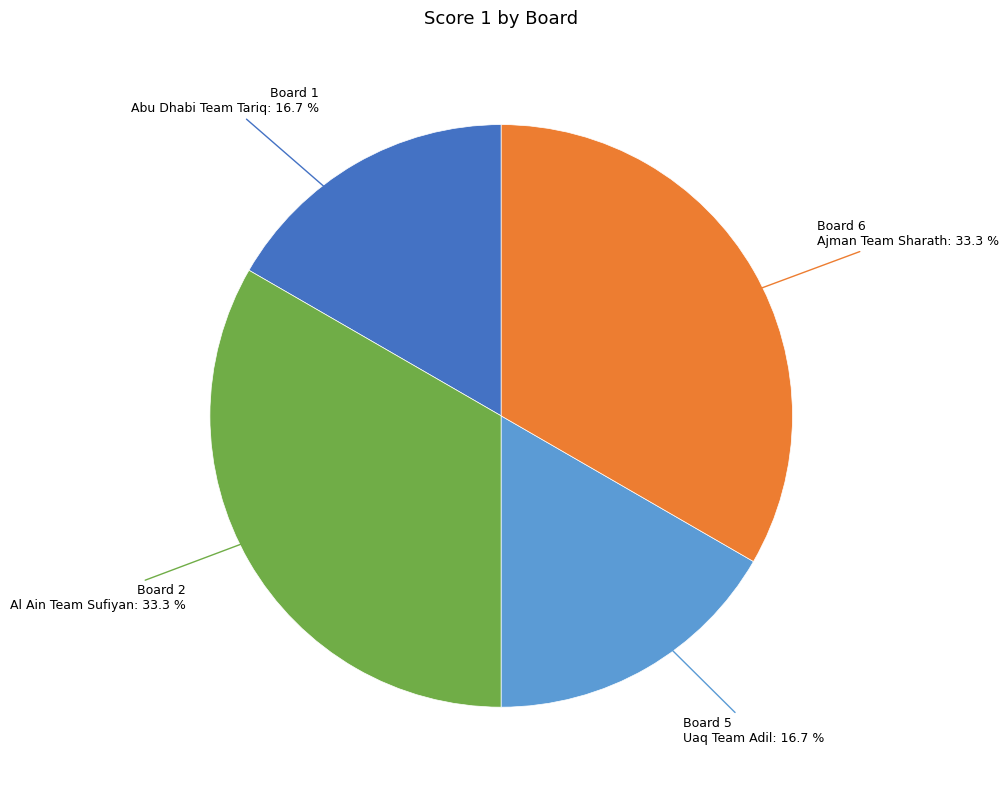

Is there a majority slice in this chart?

No